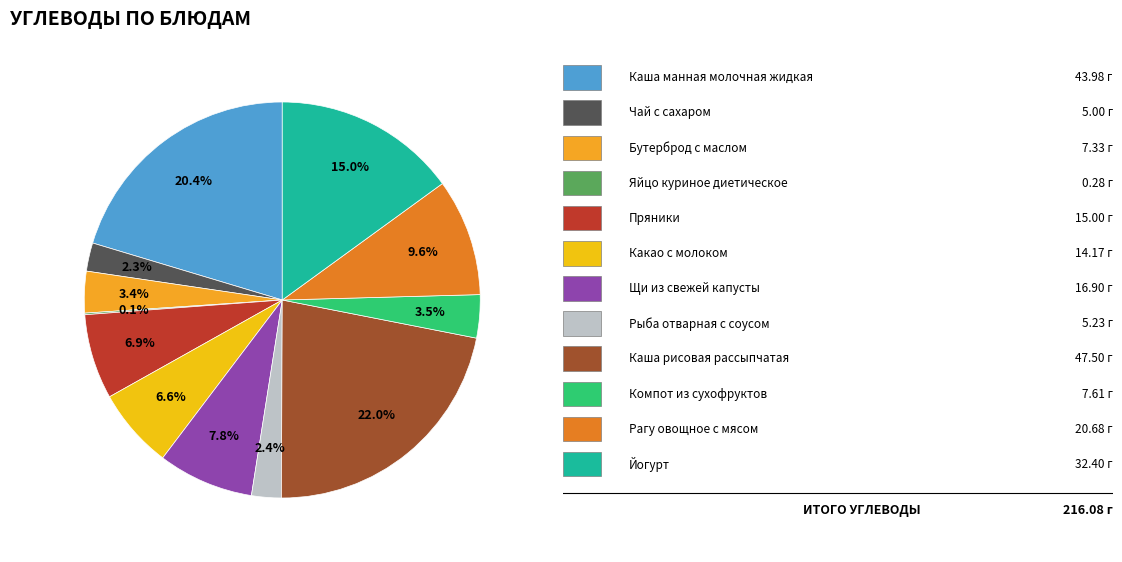

To the nearest percent, what is the average slice percentage?

8%